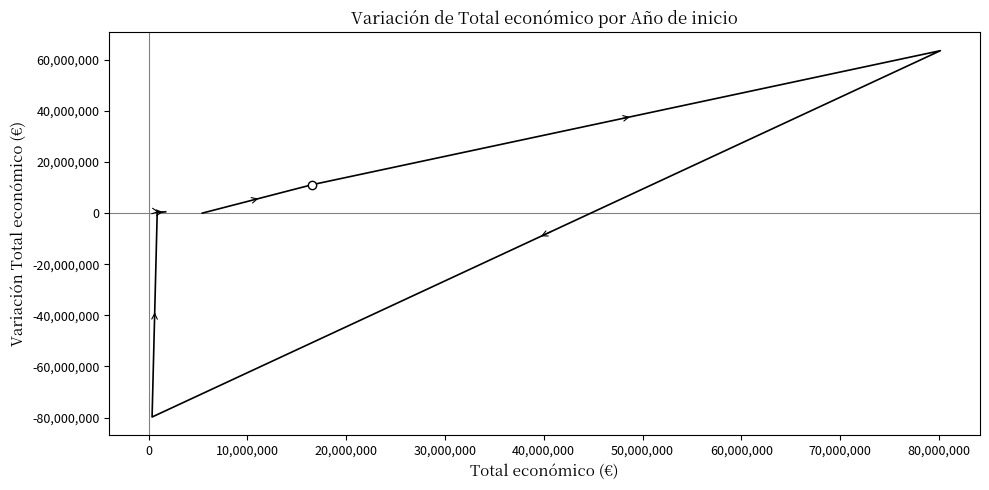

What is the minimum value shown in the chart?

-79808463